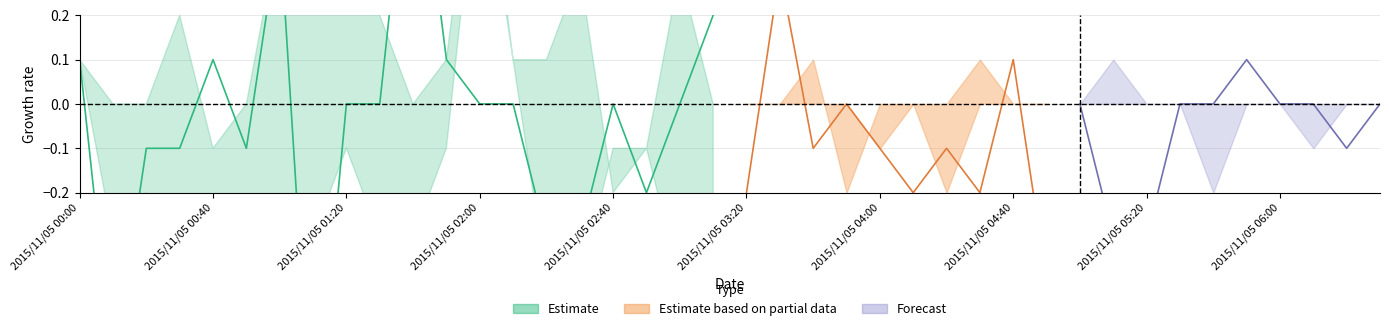

What is the difference between the highest and lowest values at 2015/11/05 05:10?

0.4